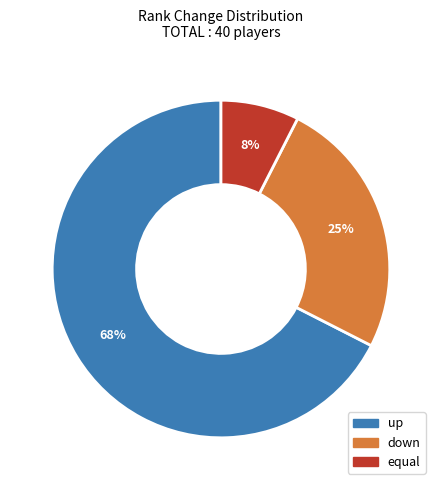

To the nearest percent, what is the average slice percentage?

33%